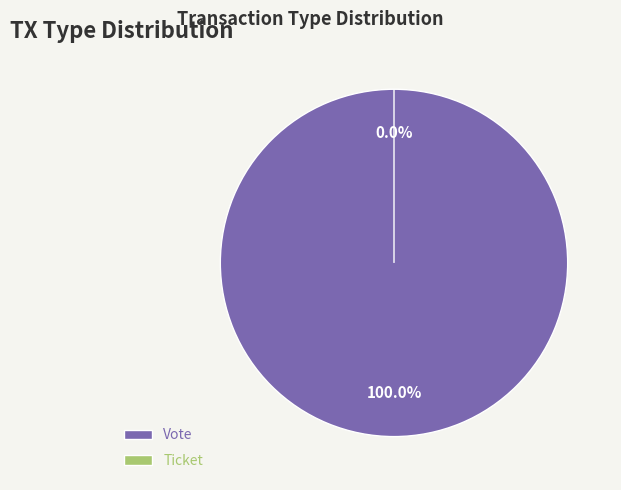

The Vote slice represents 99% of the pie. True or false?

False